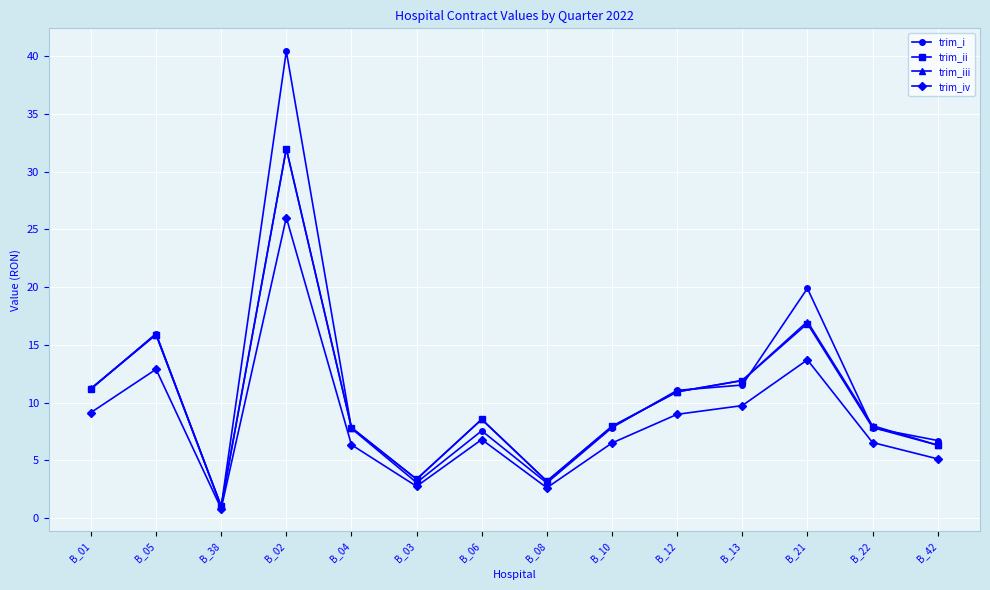

Where is the first local maximum for trim_ii?

B_05